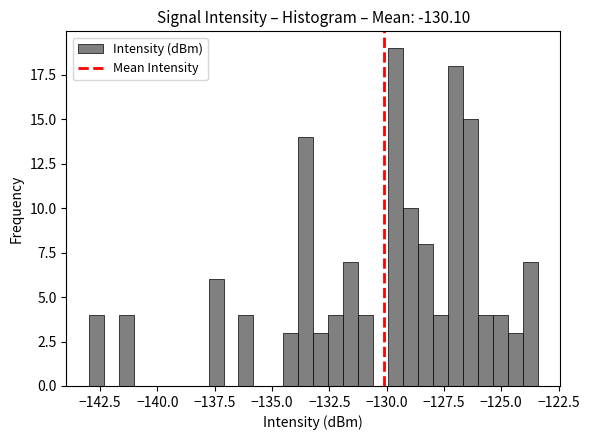

Read against the x-axis, roughly where is the centre of the tallest bar?

-129.5